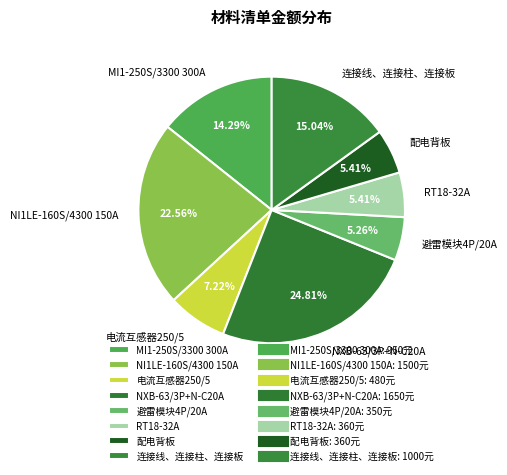

Count the number of slices in the pie.

8